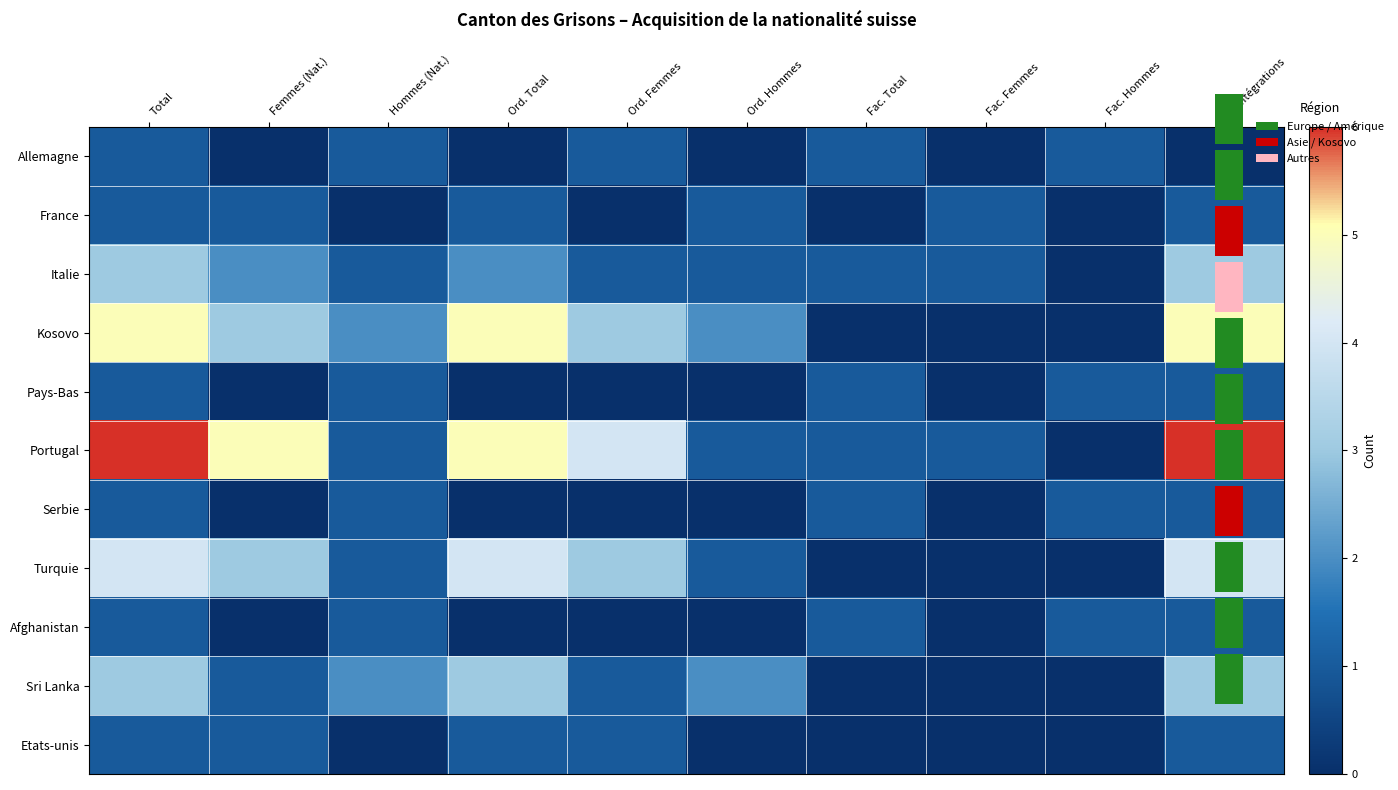

How many values in the Kosovo series are below 3?

5